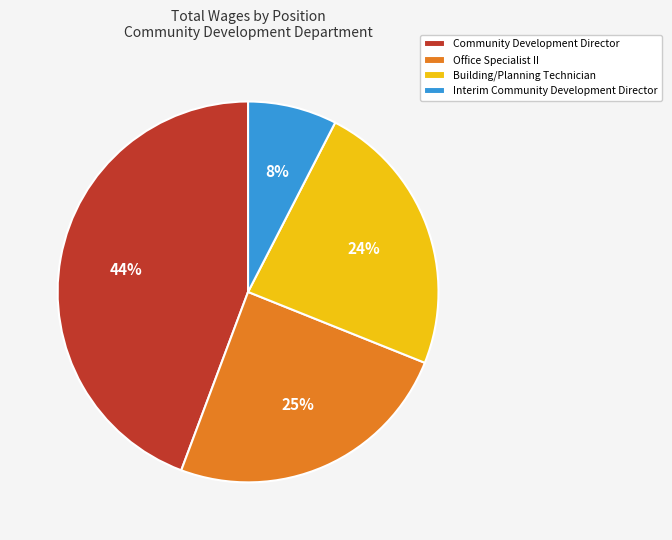

What percentage is the Interim Community Development Director slice, to the nearest percent?

8%